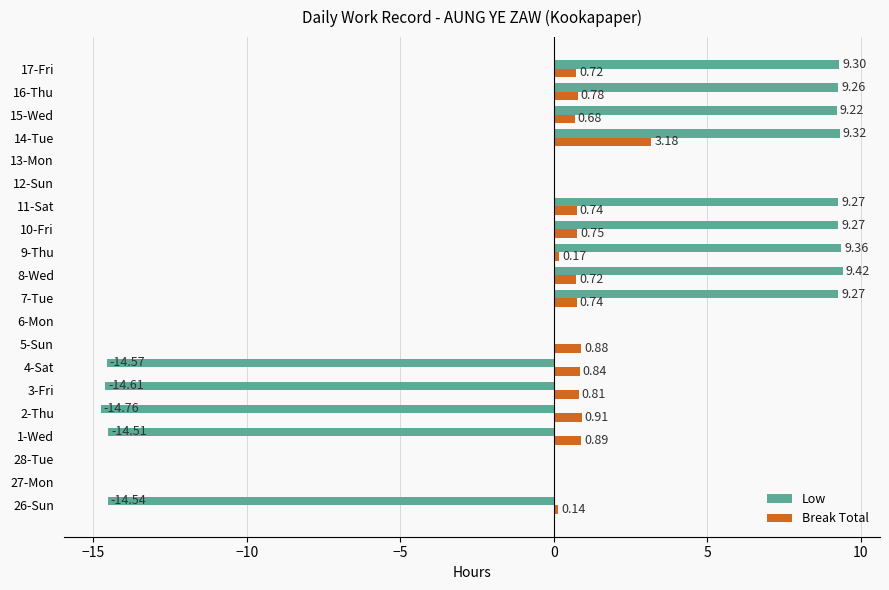

What is the sum of all Low values?

10.7